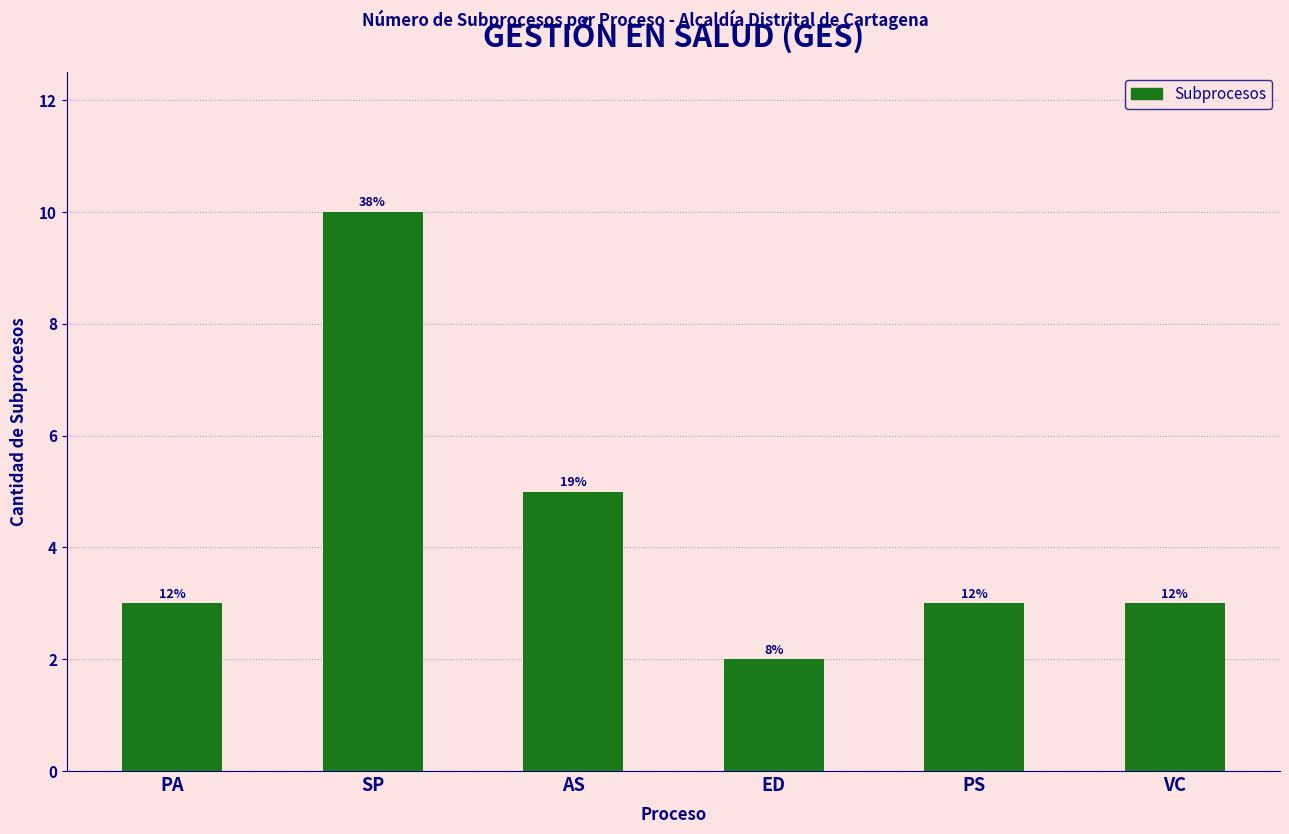

Rank the categories by value from highest to lowest.

SP, AS, PA, PS, VC, ED